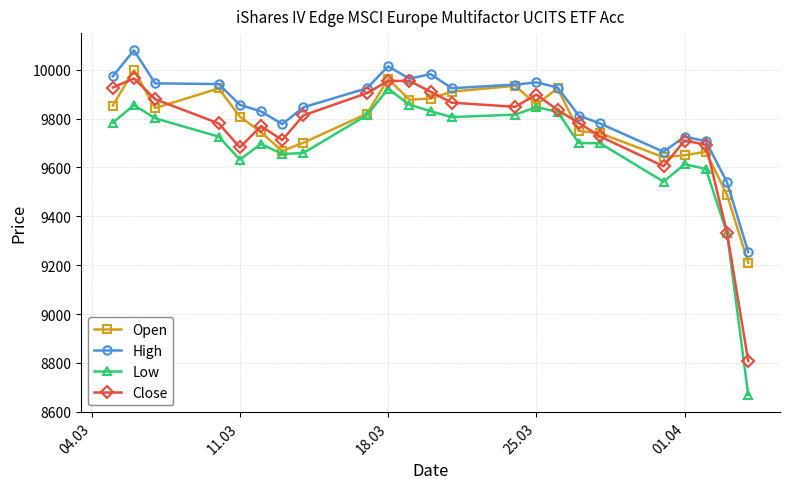

True or false: High and Low cross at least once.

False